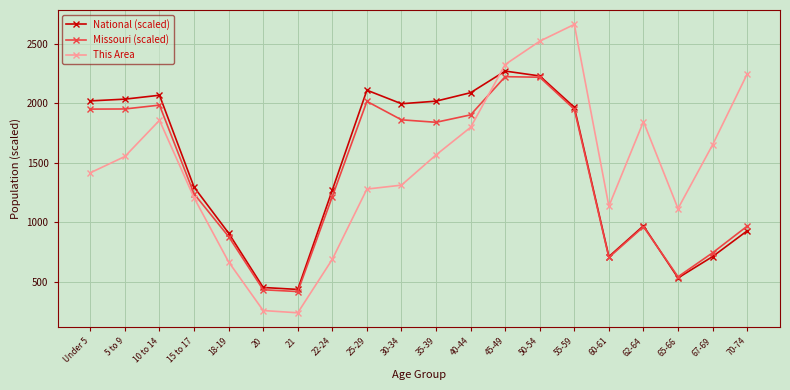

The value of Missouri (scaled) at Under 5 is 750.8. True or false?

False